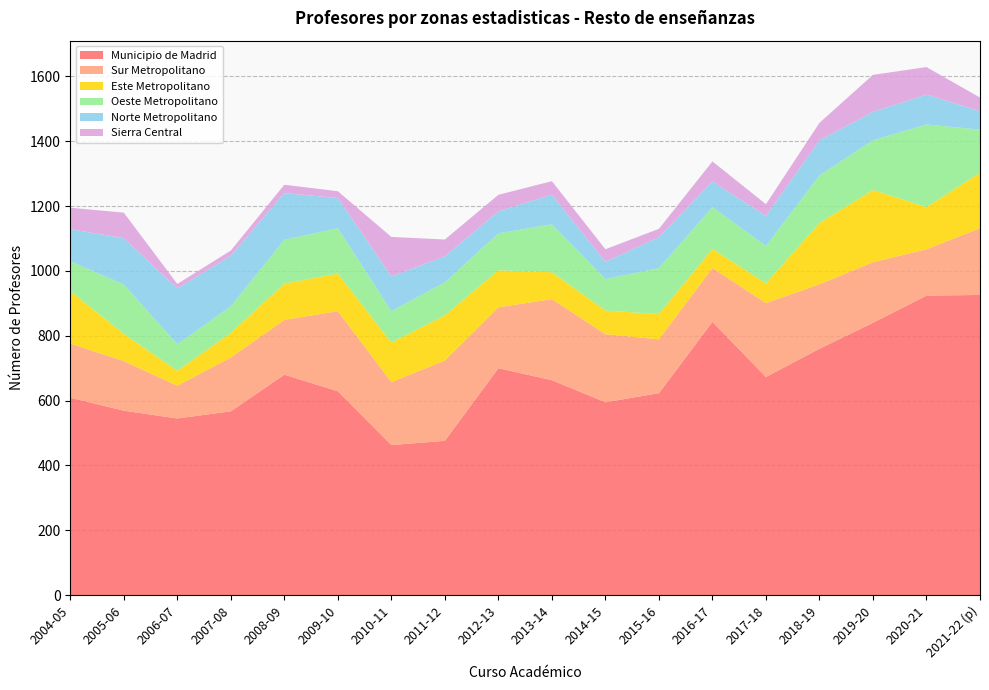

Reading left to right, what are all the values shown in this chart?

Municipio de Madrid: 2004-05=609	2005-06=569	2006-07=545	2007-08=567	2008-09=680	2009-10=629	2010-11=463	2011-12=476	2012-13=700	2013-14=663	2014-15=595	2015-16=623	2016-17=843	2017-18=673	2018-19=760	2019-20=840	2020-21=924	2021-22 (p)=926
Sur Metropolitano: 2004-05=167	2005-06=153	2006-07=101	2007-08=166	2008-09=169	2009-10=247	2010-11=194	2011-12=248	2012-13=188	2013-14=250	2014-15=210	2015-16=166	2016-17=166	2017-18=228	2018-19=199	2019-20=187	2020-21=143	2021-22 (p)=206
Este Metropolitano: 2004-05=162	2005-06=84	2006-07=46	2007-08=76	2008-09=112	2009-10=116	2010-11=122	2011-12=139	2012-13=114	2013-14=83	2014-15=73	2015-16=78	2016-17=59	2017-18=61	2018-19=189	2019-20=223	2020-21=130	2021-22 (p)=171
Oeste Metropolitano: 2004-05=92	2005-06=152	2006-07=82	2007-08=82	2008-09=135	2009-10=140	2010-11=97	2011-12=102	2012-13=114	2013-14=148	2014-15=97	2015-16=142	2016-17=129	2017-18=115	2018-19=147	2019-20=153	2020-21=255	2021-22 (p)=133
Norte Metropolitano: 2004-05=99	2005-06=143	2006-07=172	2007-08=156	2008-09=144	2009-10=93	2010-11=107	2011-12=80	2012-13=68	2013-14=91	2014-15=53	2015-16=95	2016-17=79	2017-18=93	2018-19=108	2019-20=88	2020-21=92	2021-22 (p)=57
Sierra Central: 2004-05=66	2005-06=79	2006-07=14	2007-08=16	2008-09=26	2009-10=21	2010-11=122	2011-12=52	2012-13=51	2013-14=42	2014-15=39	2015-16=26	2016-17=62	2017-18=36	2018-19=54	2019-20=114	2020-21=85	2021-22 (p)=42